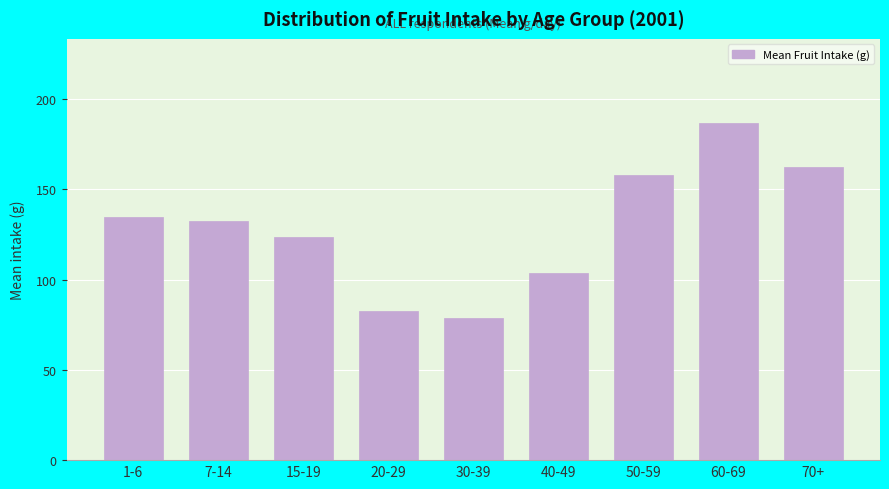

Reading right to left, extract all data points from this chart.

70+=162.6	60-69=186.8	50-59=157.8	40-49=103.8	30-39=79.0	20-29=82.6	15-19=123.7	7-14=132.6	1-6=134.9